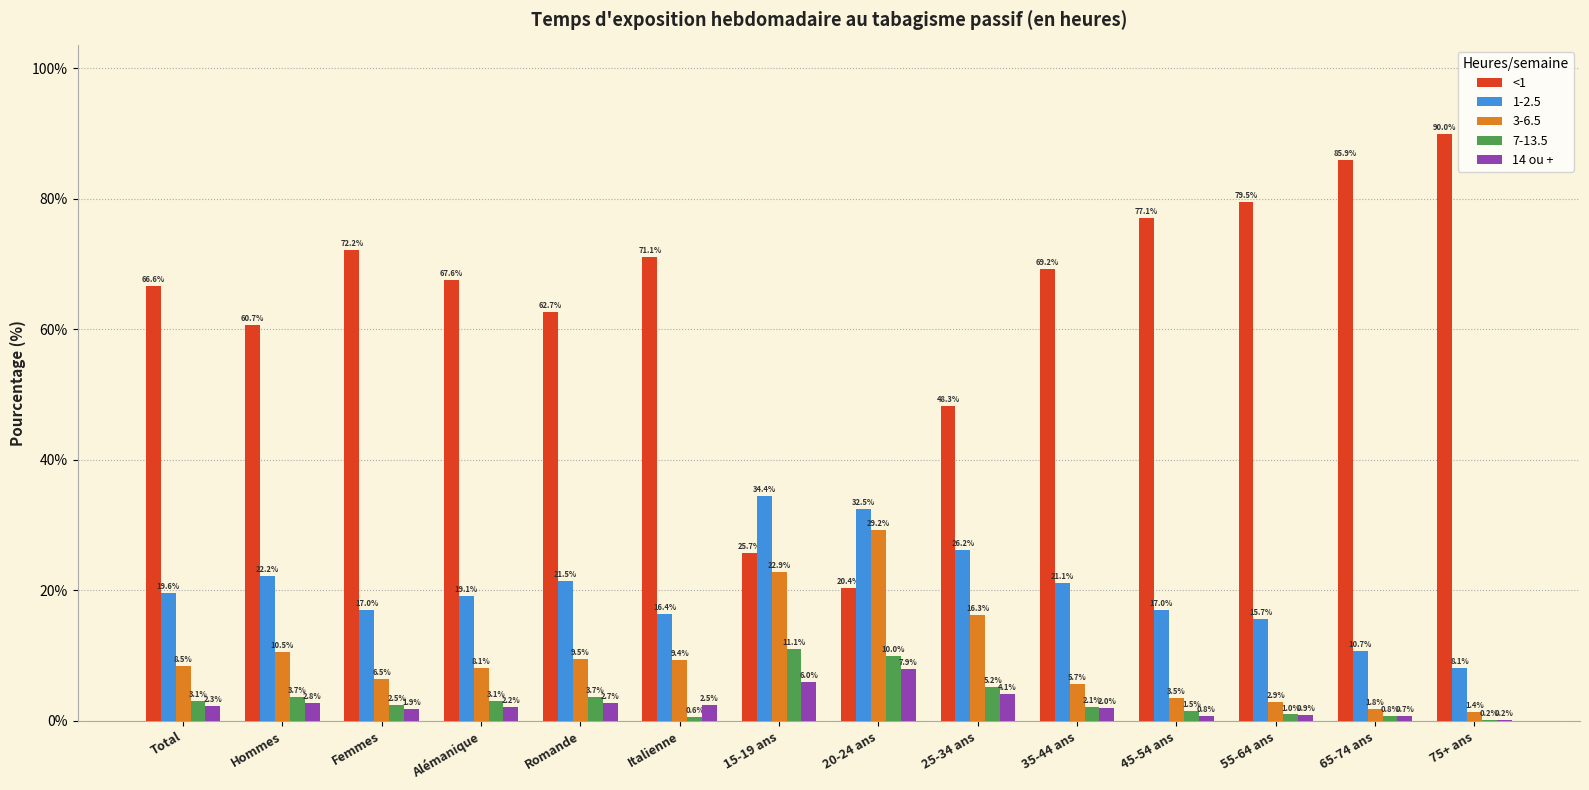

The value of 1-2.5 at Hommes is 22.2. True or false?

True